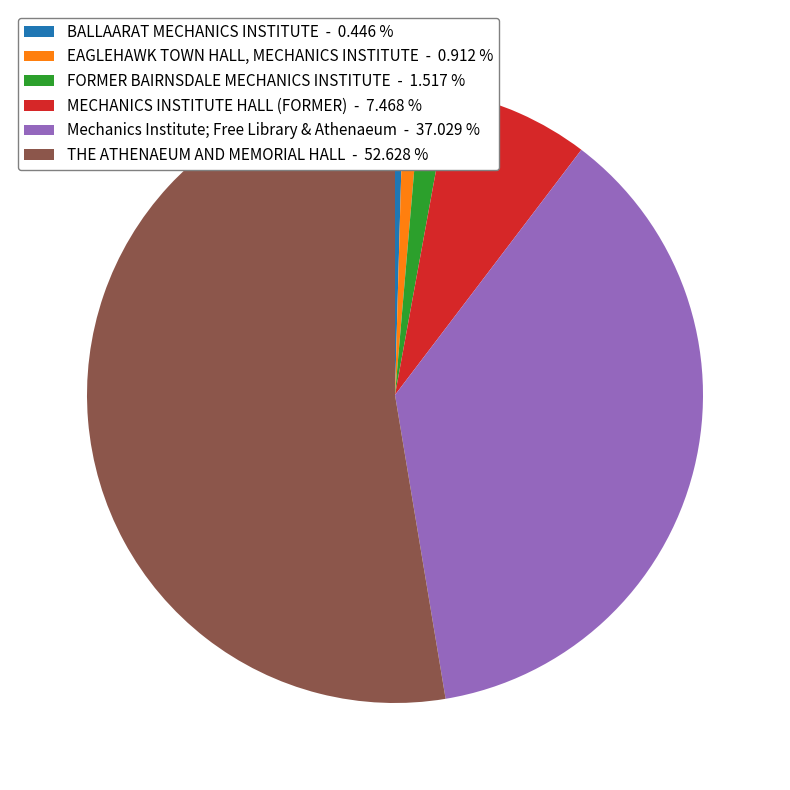

How many segments does this pie chart have?

6